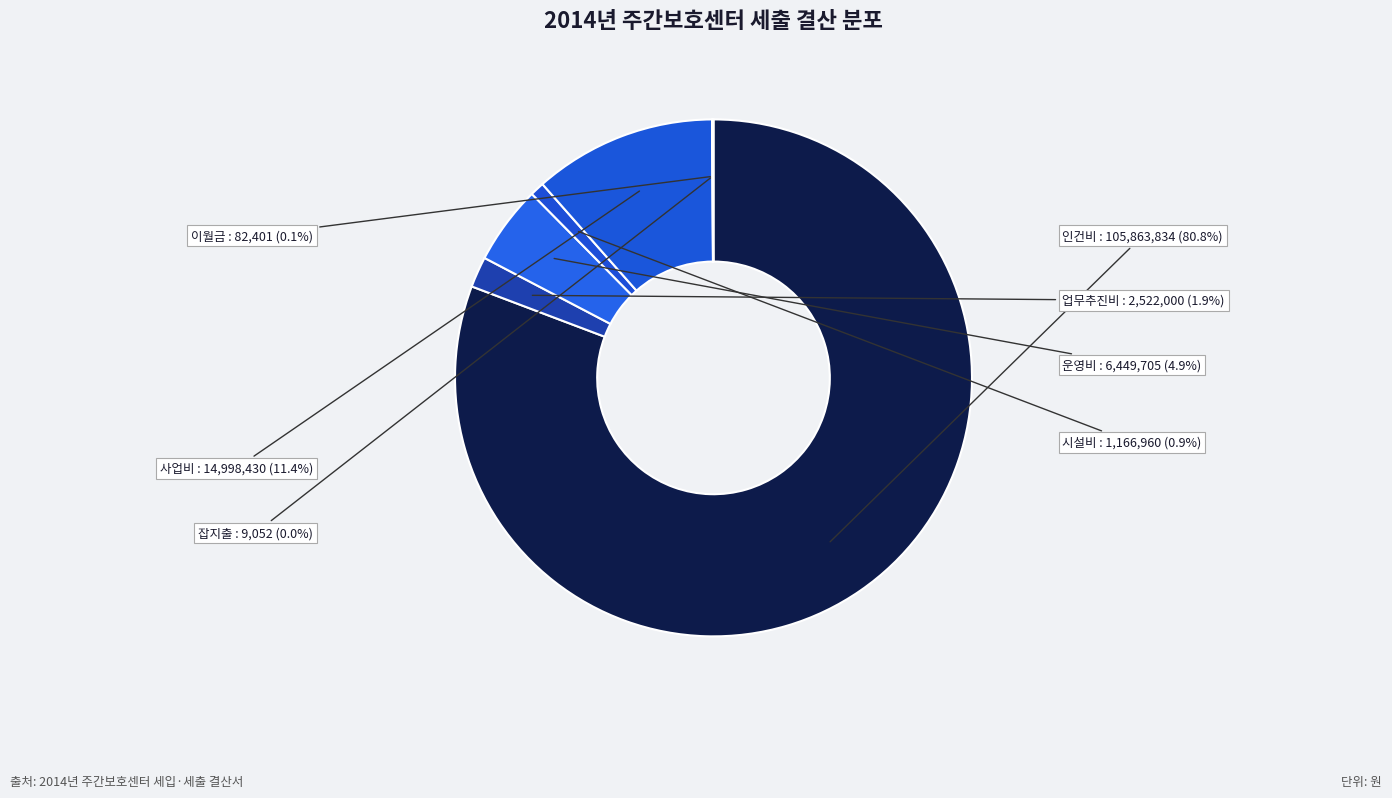

To the nearest percent, what is the average slice percentage?

14%